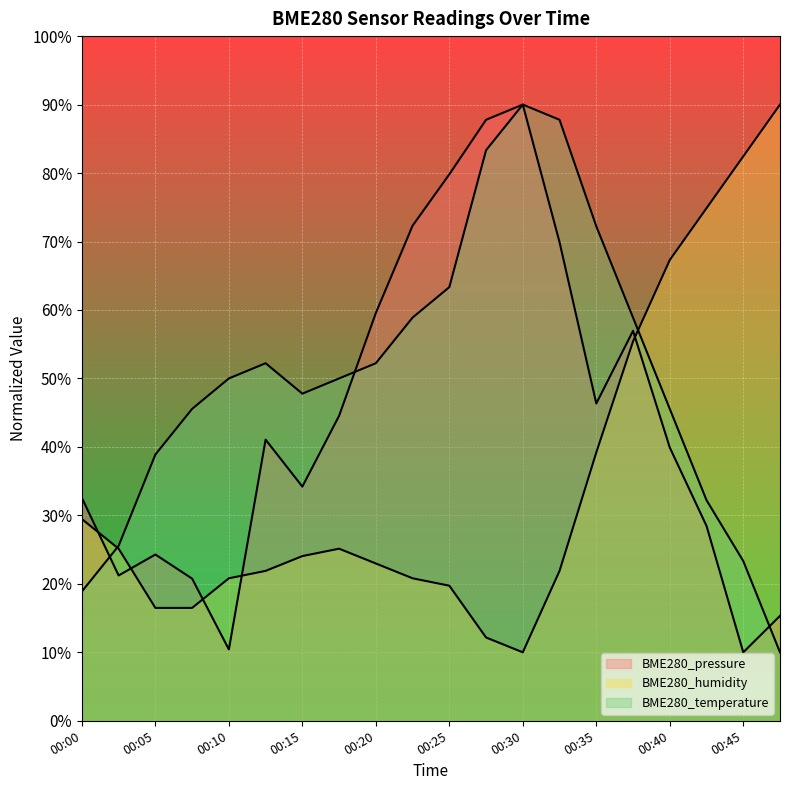

Which series has the largest total across all categories?

BME280_temperature